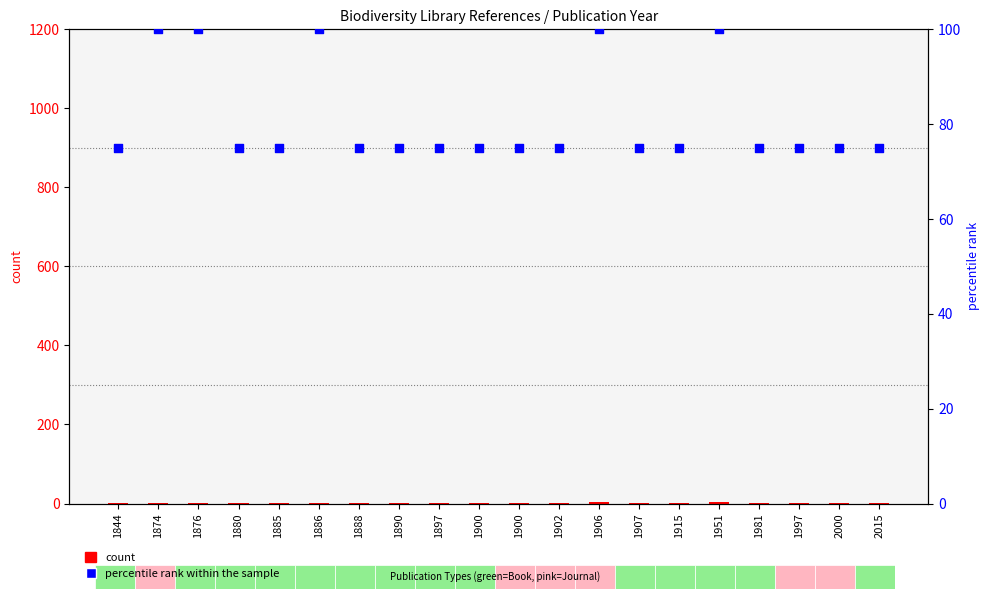

What are all the series names shown in the legend?

count, percentile rank within the sample